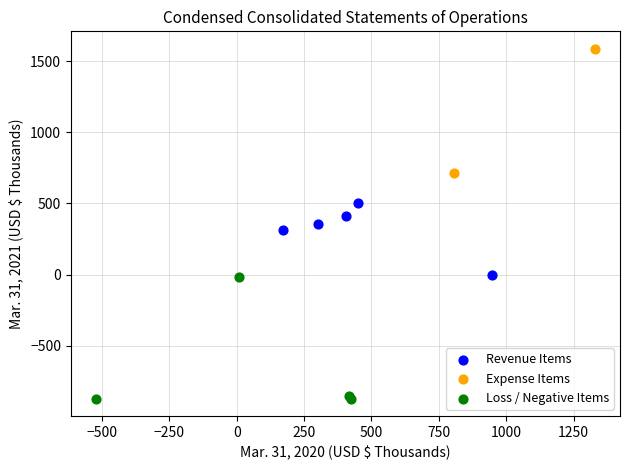

What are all the series names shown in the legend?

Revenue Items, Expense Items, Loss / Negative Items